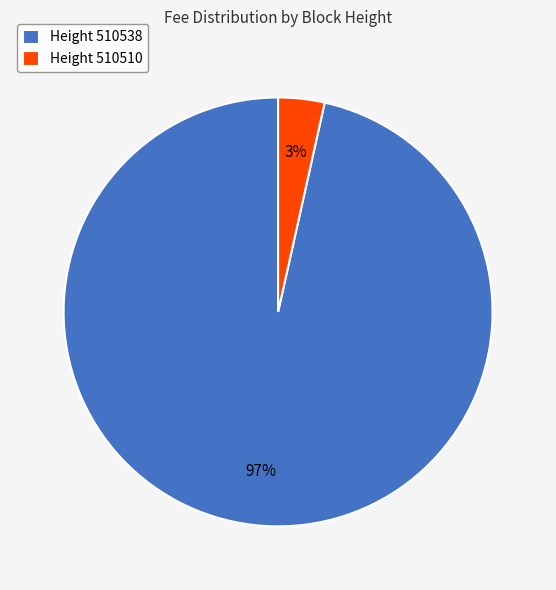

Is it true that Height 510538 is 97% of the pie?

True